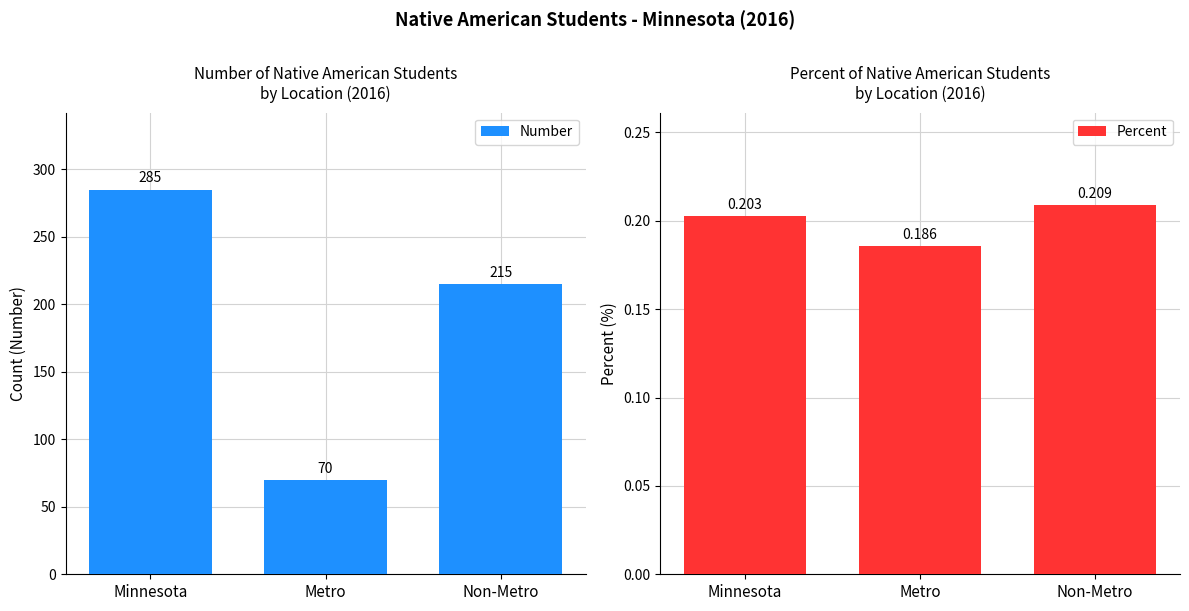

Is it true that Number equals 81.2 at Minnesota?

False